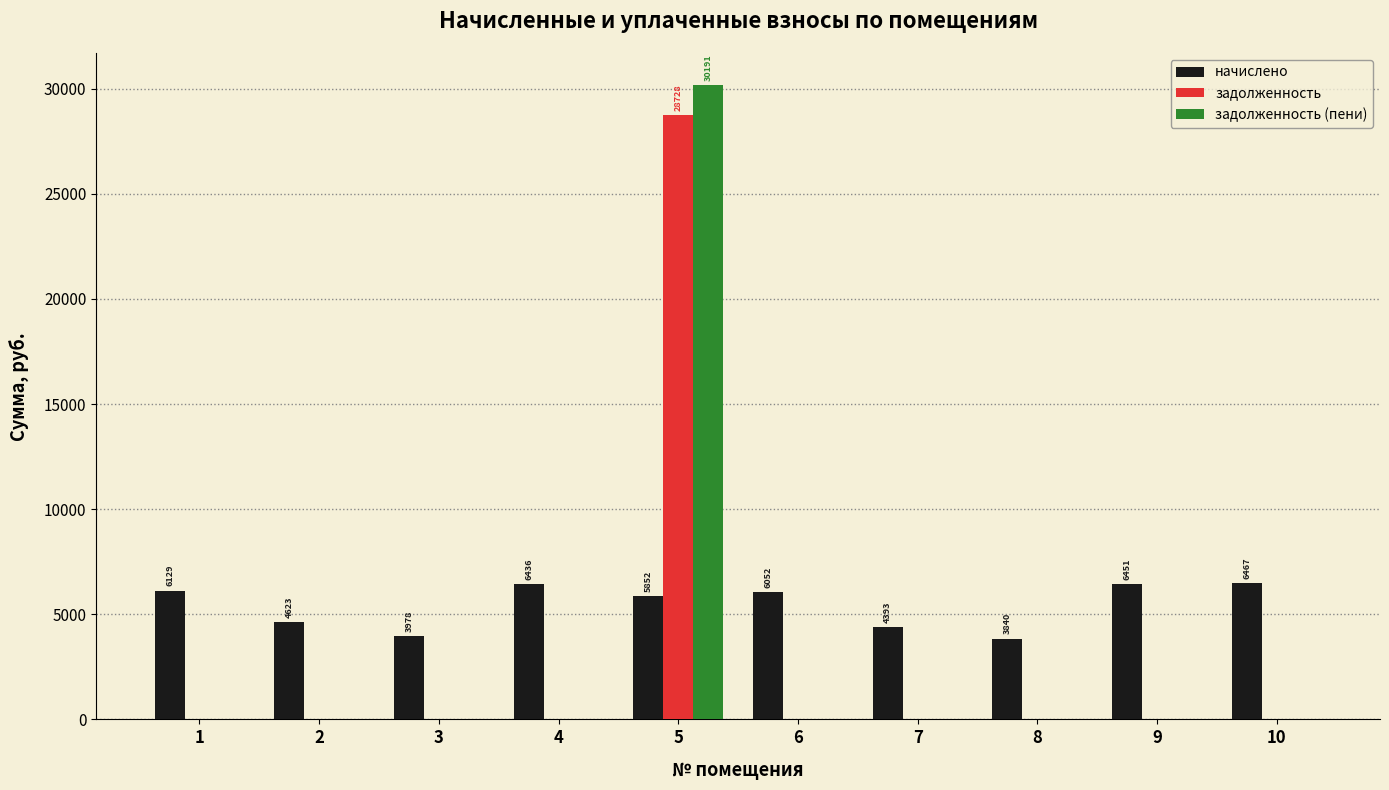

The задолженность series shows 0.0 at 4. True or false?

True